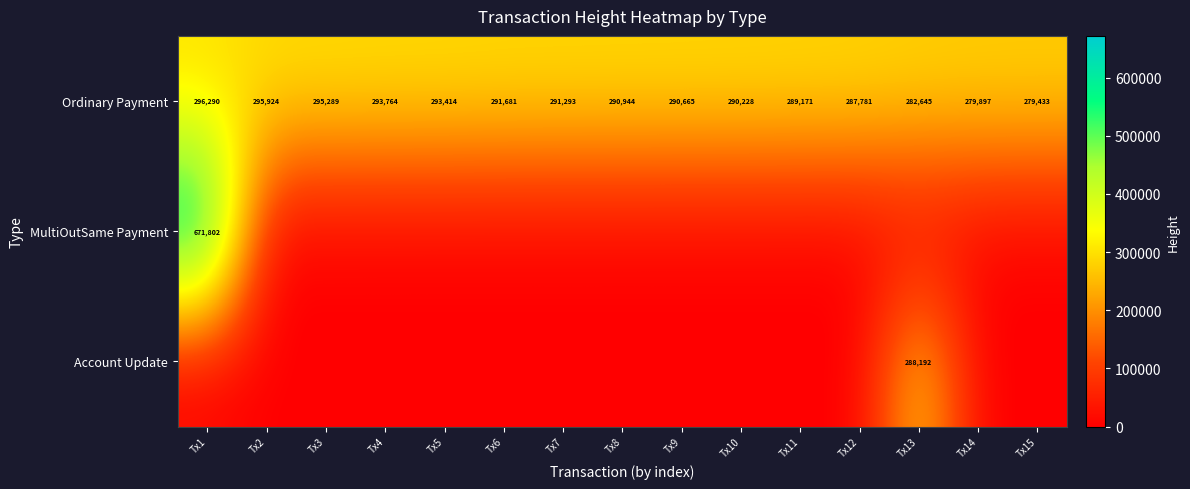

At which label does Ordinary Payment reach its minimum?

Tx15